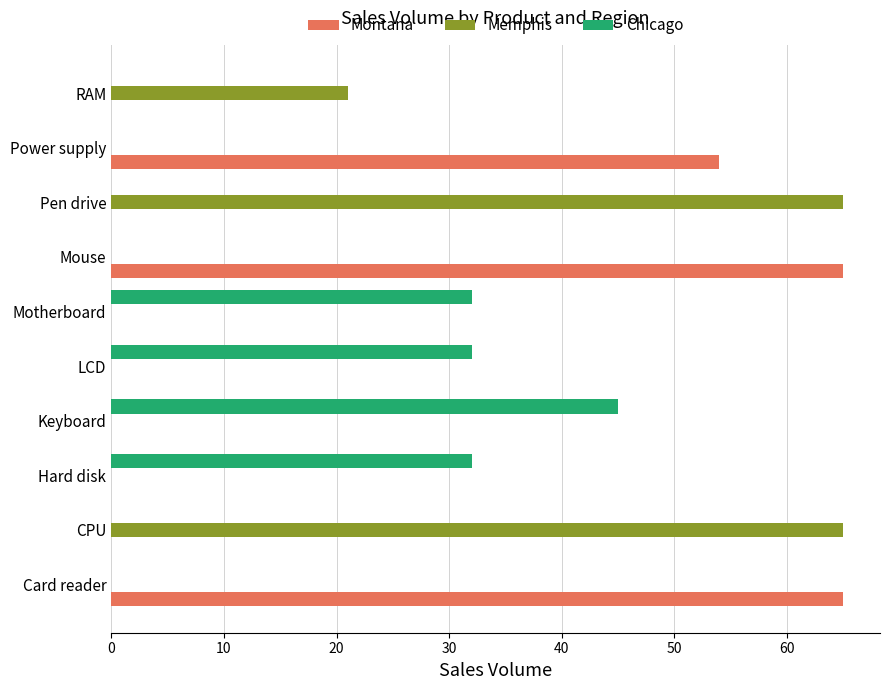

Is the value of Chicago at RAM greater than the value of Memphis at CPU?

No